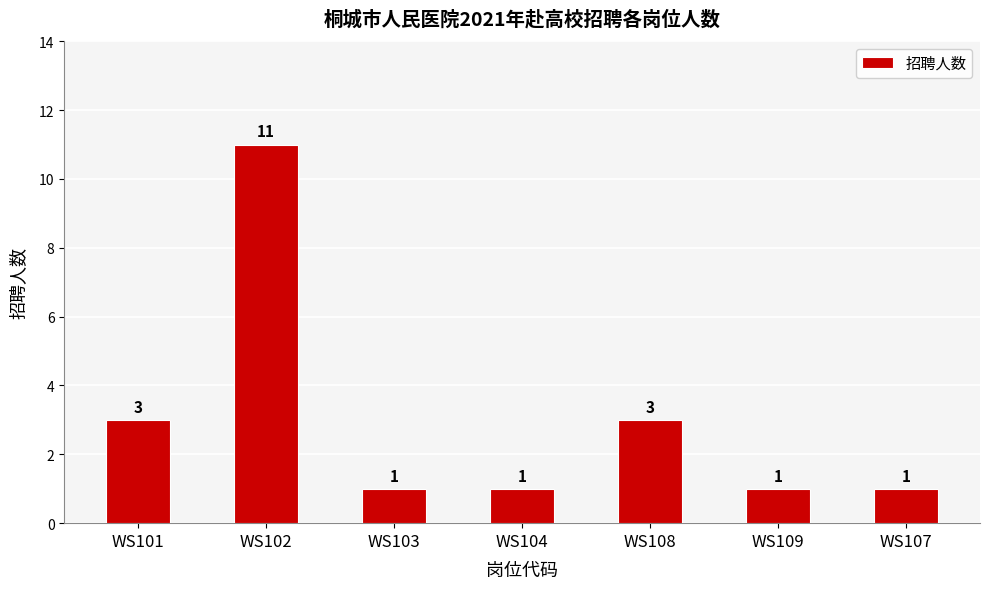

What is the sum of all values?

21